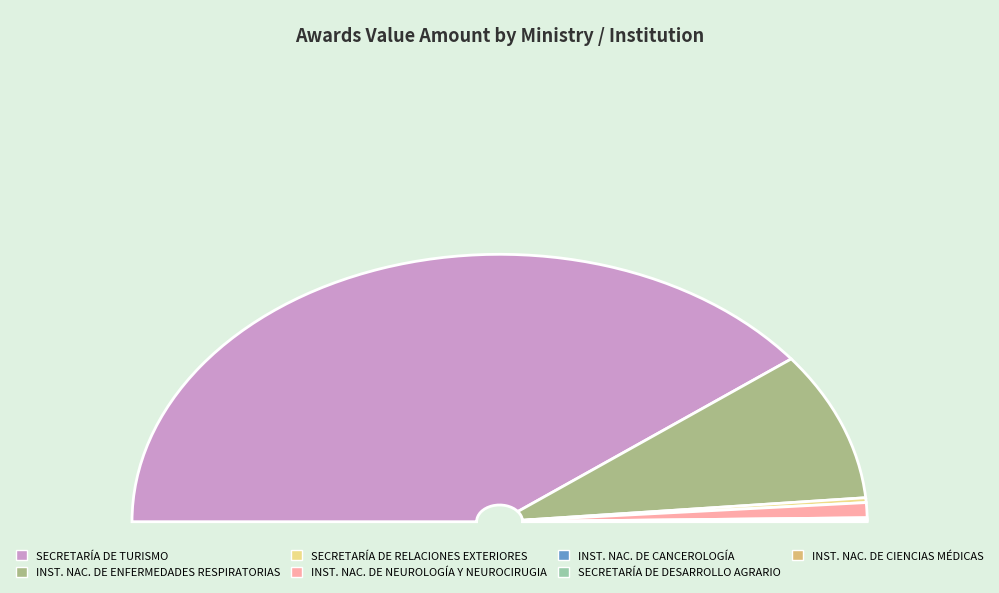

Is the sum of SECRETARÍA DE TURISMO and SECRETARÍA DE RELACIONES EXTERIORES greater than half?

Yes